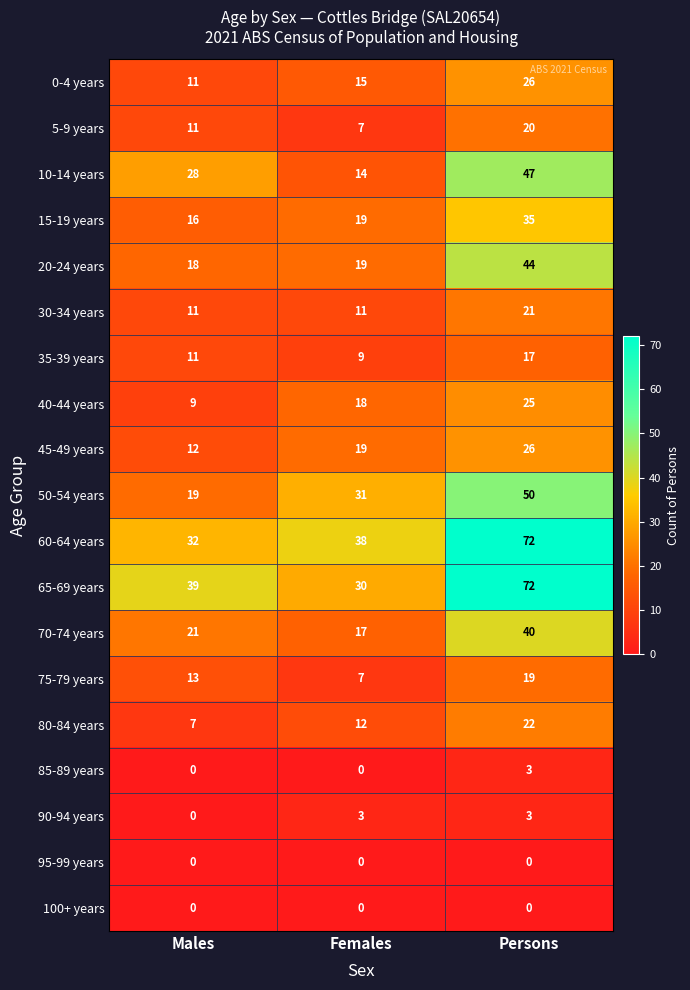

What is the difference between the maximum and minimum values in the 30-34 years series?

10